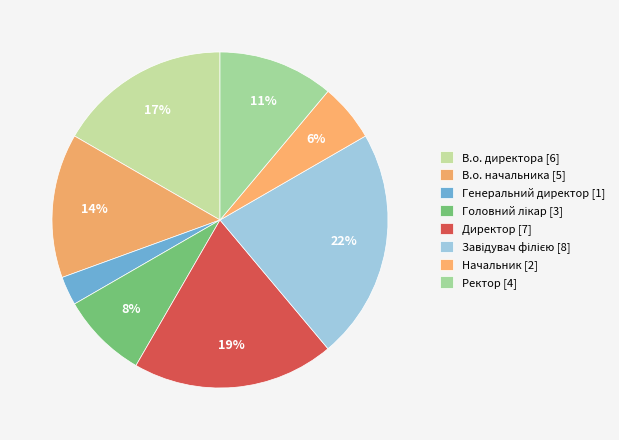

Is it true that Начальник is 6% of the pie?

True